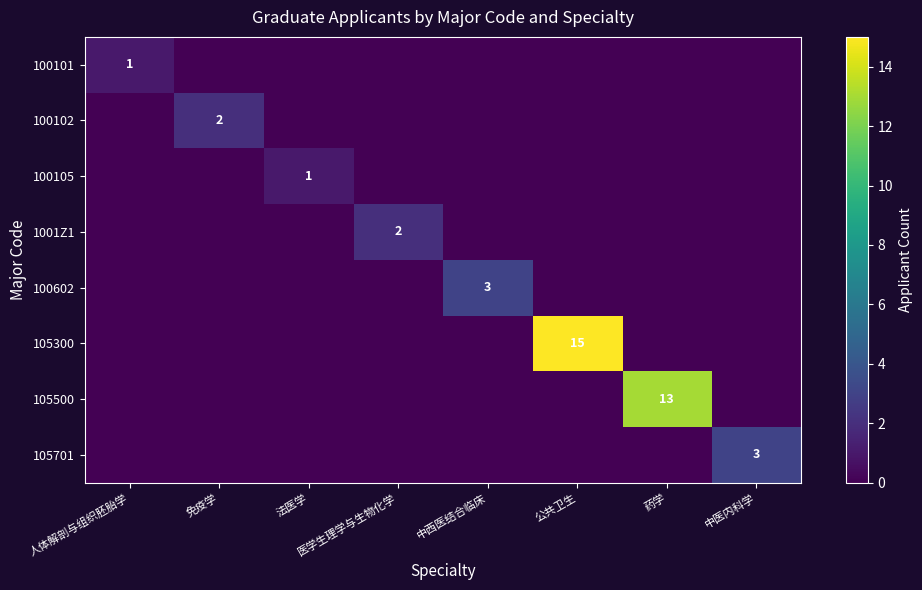

The 100102 series shows 2 at 免疫学. True or false?

True